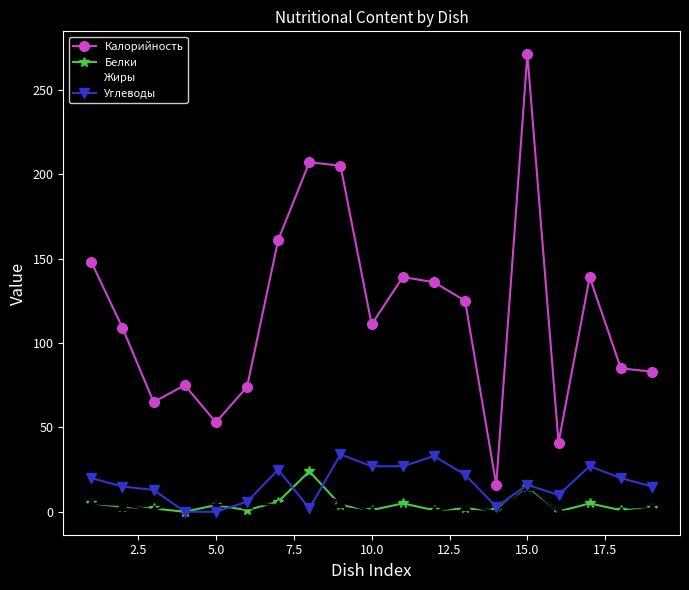

Which series has the widest spread of values?

Калорийность